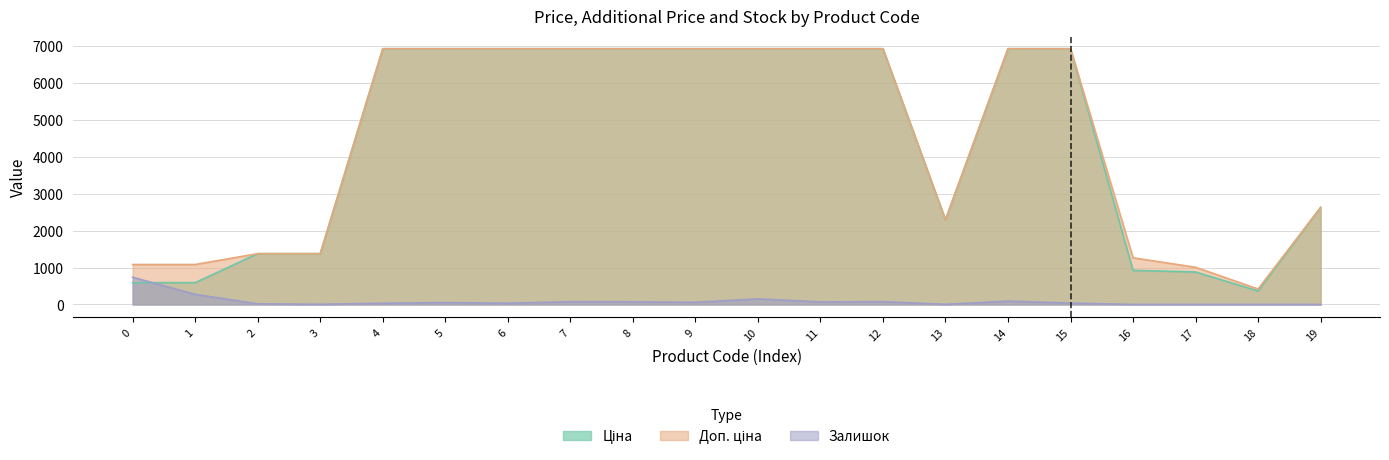

At 3, list the series in order from smallest to largest.

Залишок, Доп. ціна, Ціна